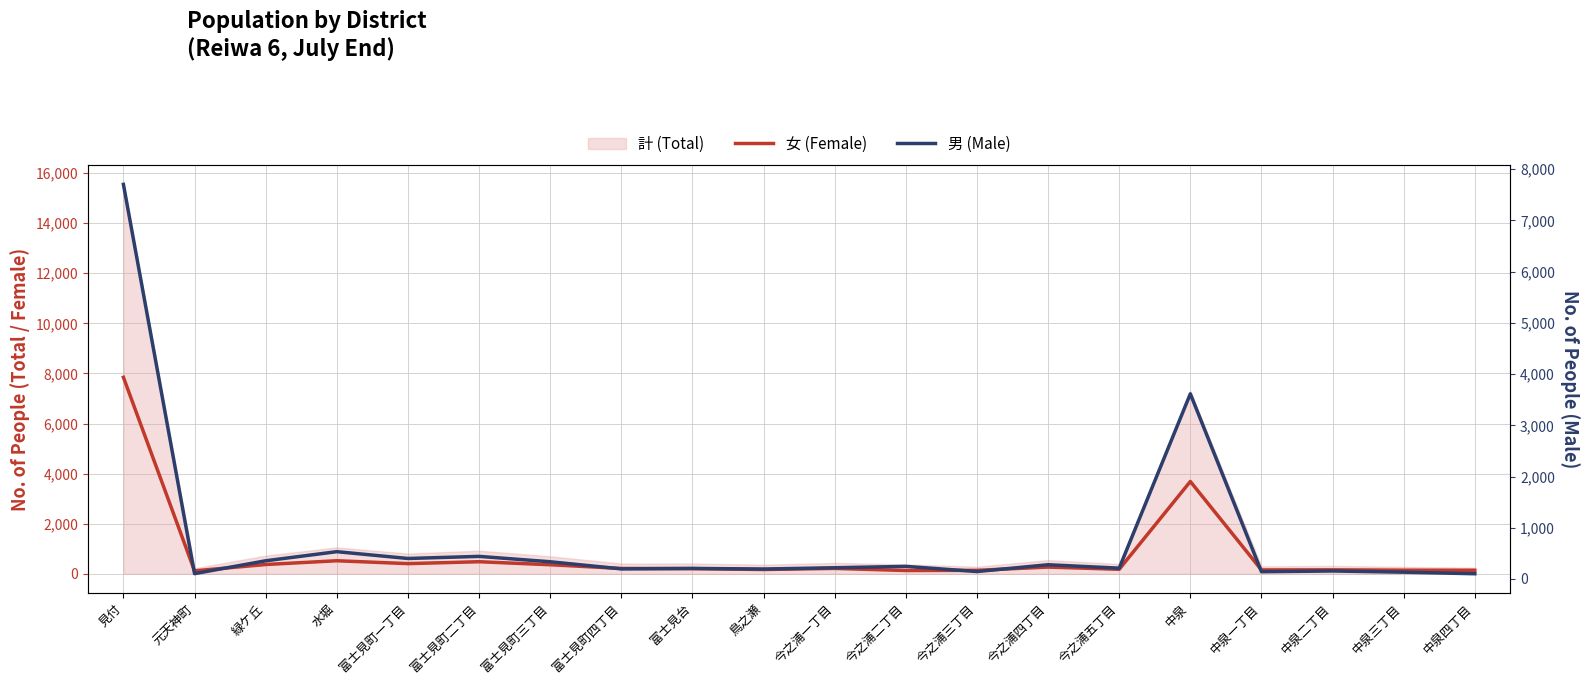

What is the total value across all series at 富士見町三丁目?

696